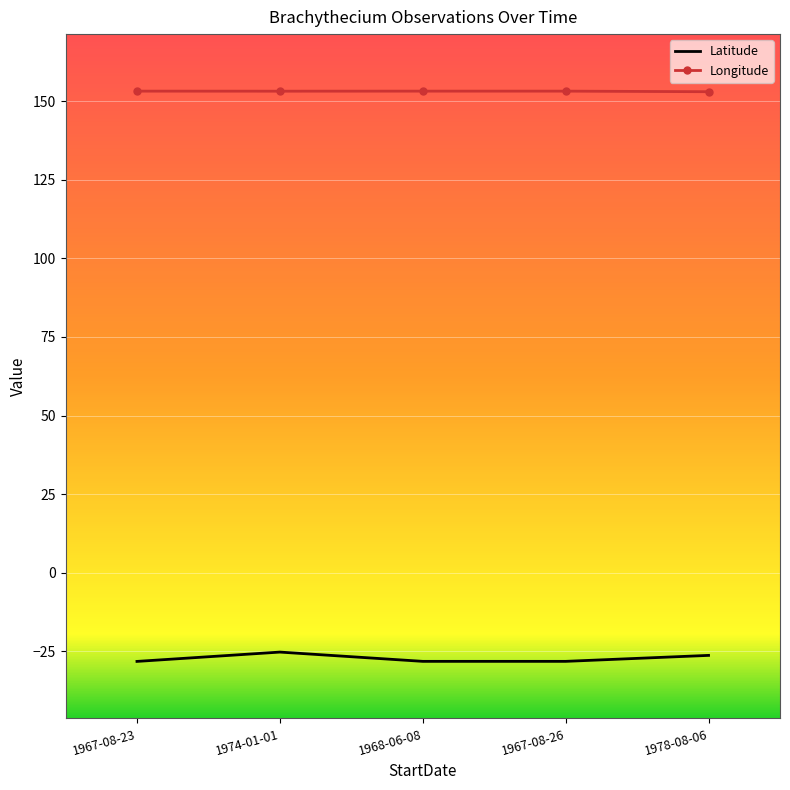

What is the minimum value for Latitude?

-28.2